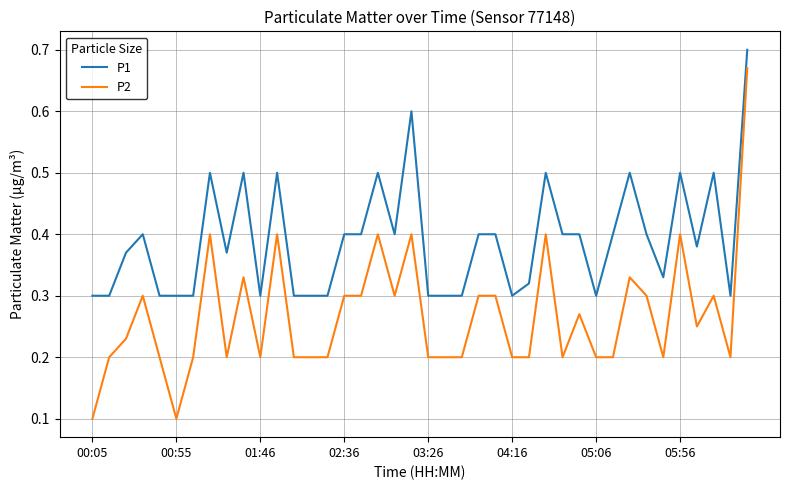

List the series in order of their overall mean, lowest first.

P2, P1